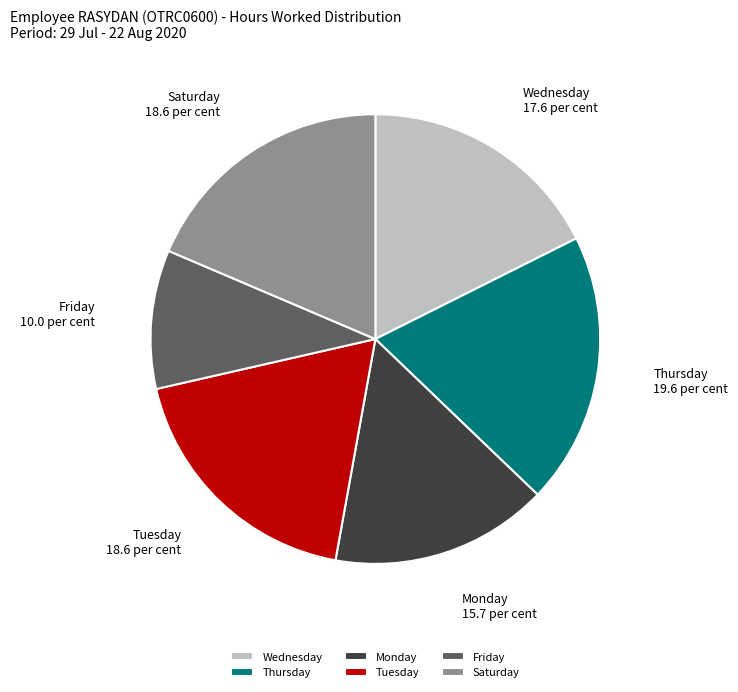

The Friday slice represents 1% of the pie. True or false?

False